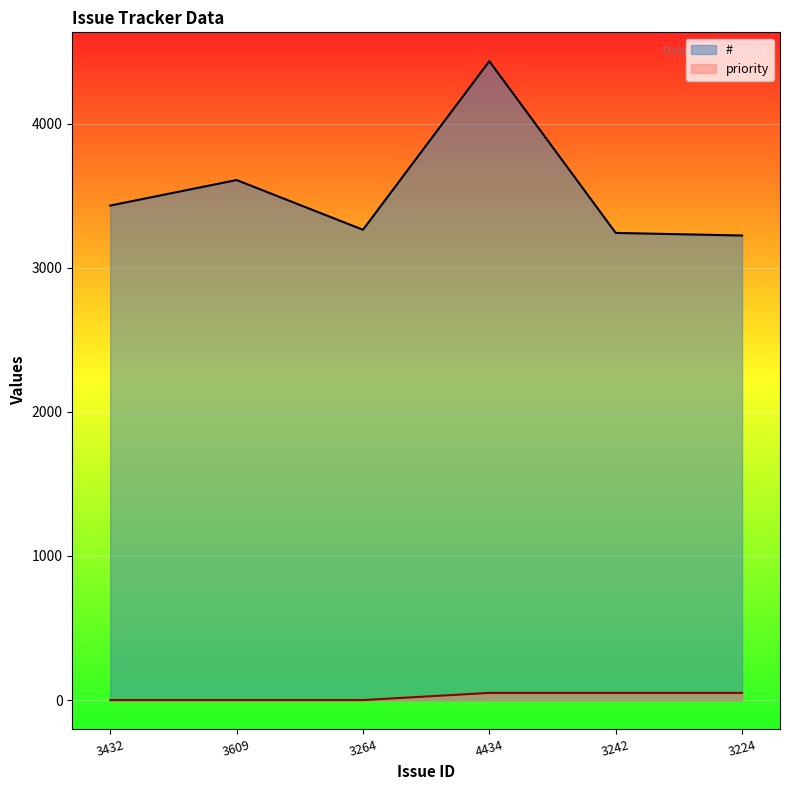

How many lines are shown in the chart?

2